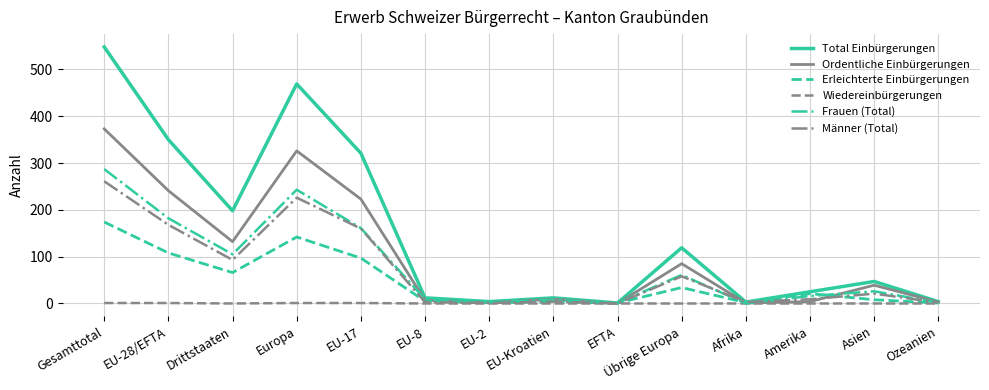

Between EU-28/EFTA and Asien, which series saw the biggest shift?

Total Einbürgerungen